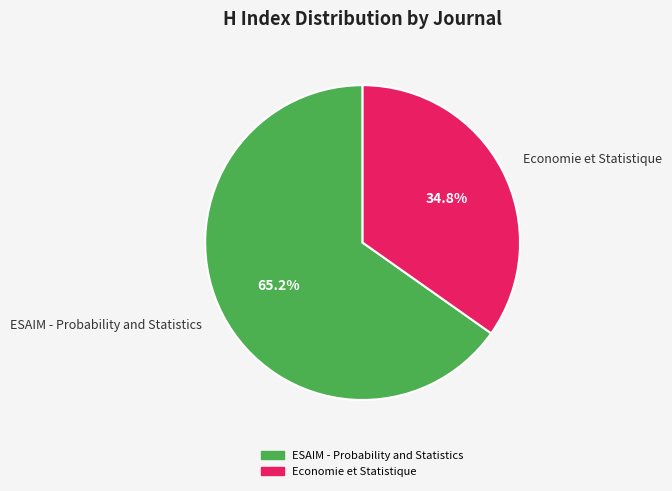

What is the smallest slice in the pie chart?

Economie et Statistique